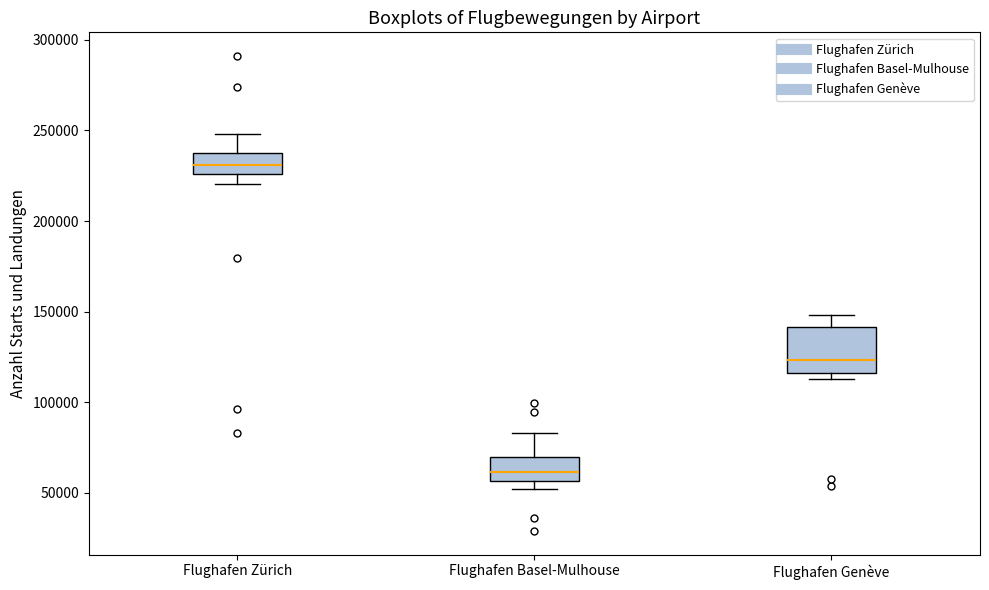

Which box is the tallest, from its lower edge to its upper edge?

Flughafen Genève